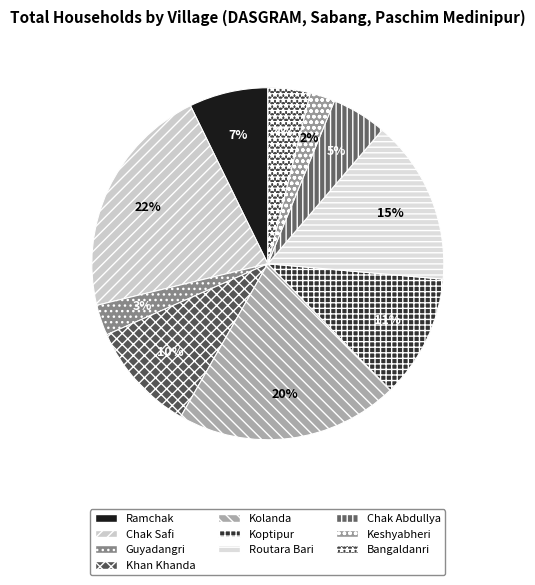

What is the largest slice in the pie chart?

Chak Safi